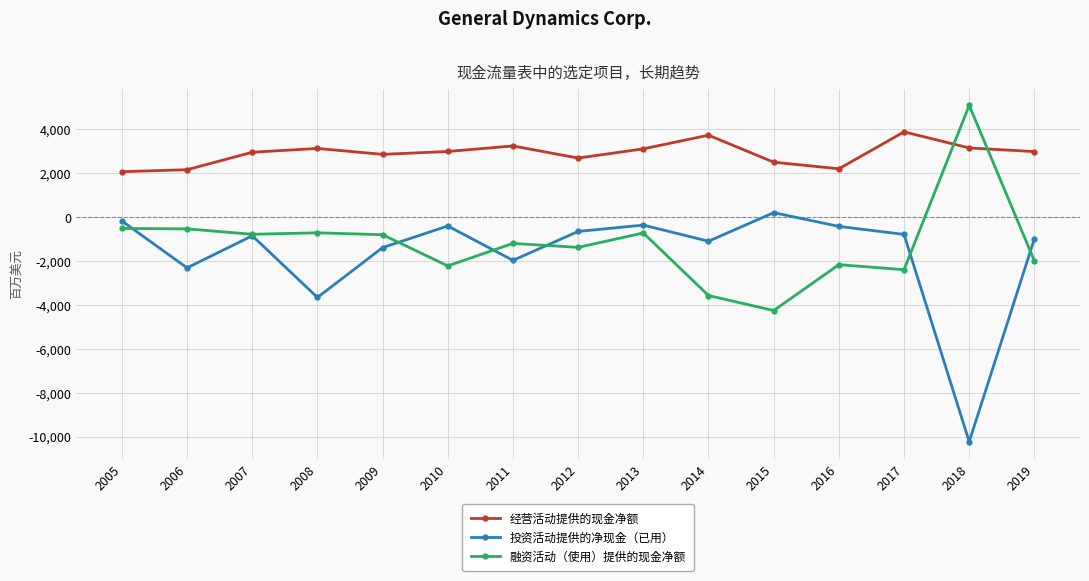

What is the difference between the maximum and minimum values in the 融资活动（使用）提供的现金净额 series?

9345